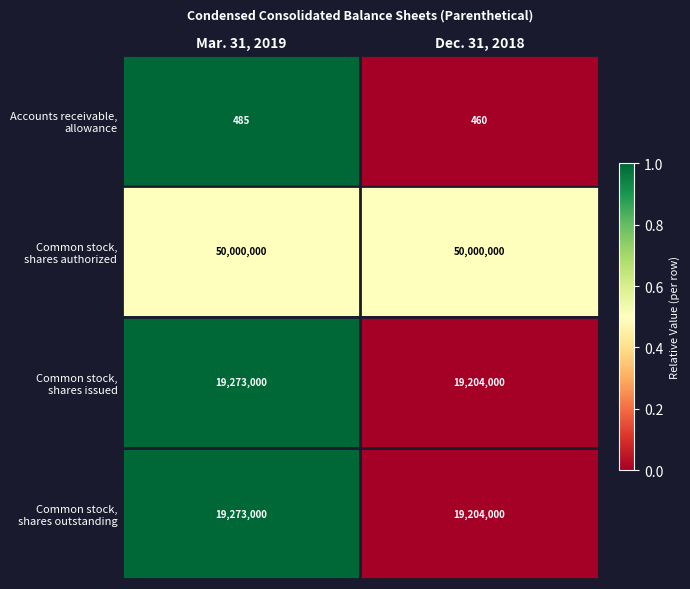

Which label corresponds to the smallest value in the chart?

Dec. 31, 2018